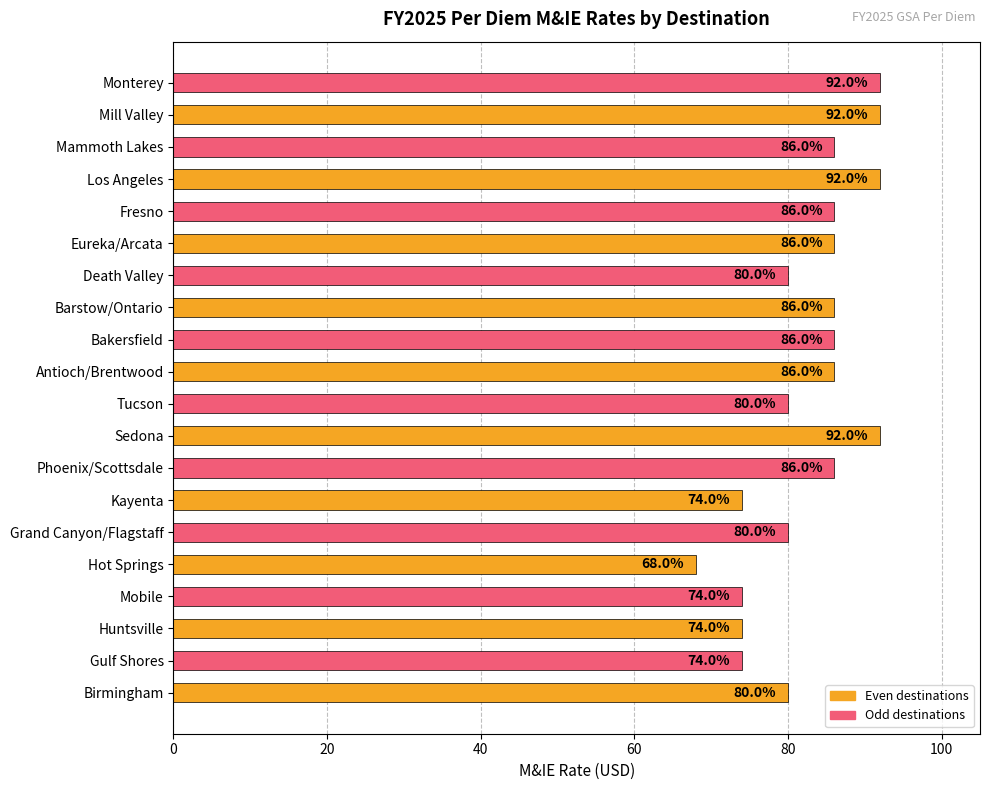

What is the greatest value displayed?

92